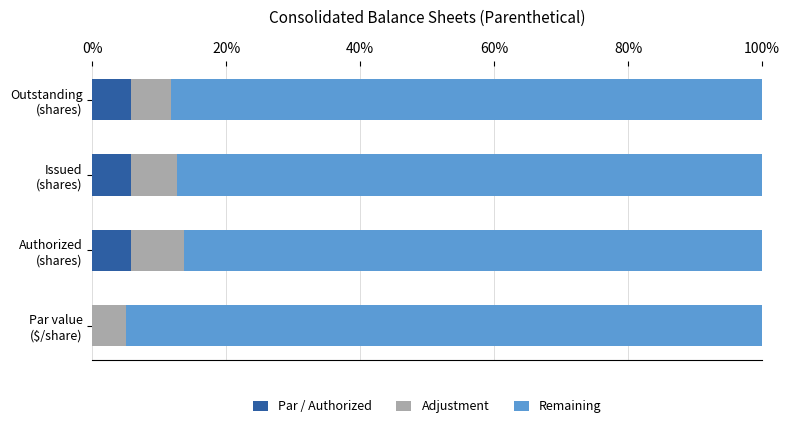

What is the highest value of the Par / Authorized series?

5.7